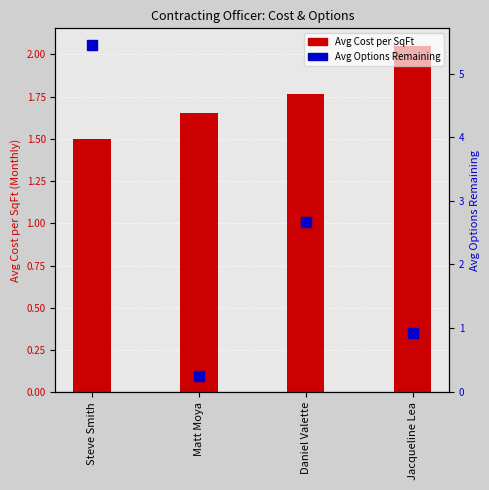

List the series in order of their peak value, highest first.

Avg Options Remaining, Avg Cost per SqFt